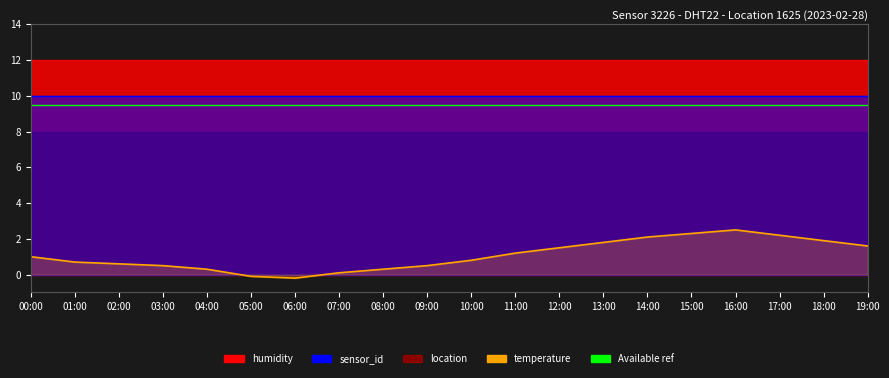

List the labels in order of value, largest first.

16:00, 15:00, 17:00, 14:00, 18:00, 13:00, 19:00, 12:00, 11:00, 00:00, 10:00, 01:00, 02:00, 03:00, 09:00, 04:00, 08:00, 07:00, 05:00, 06:00